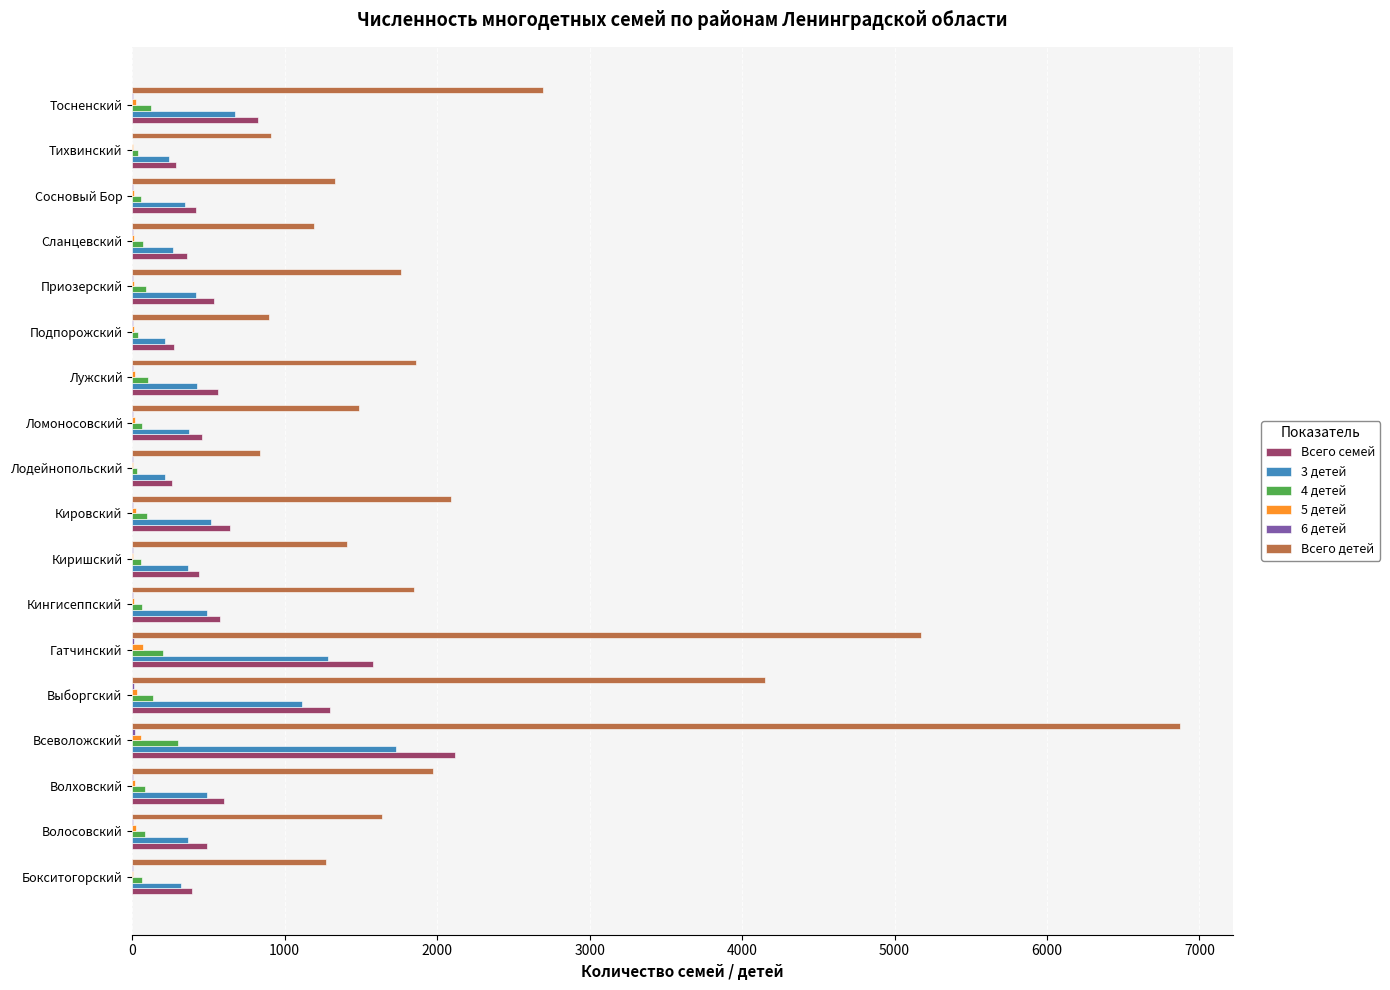

Is the value of 4 детей at Всеволожский greater than the value of Всего детей at Волосовский?

No